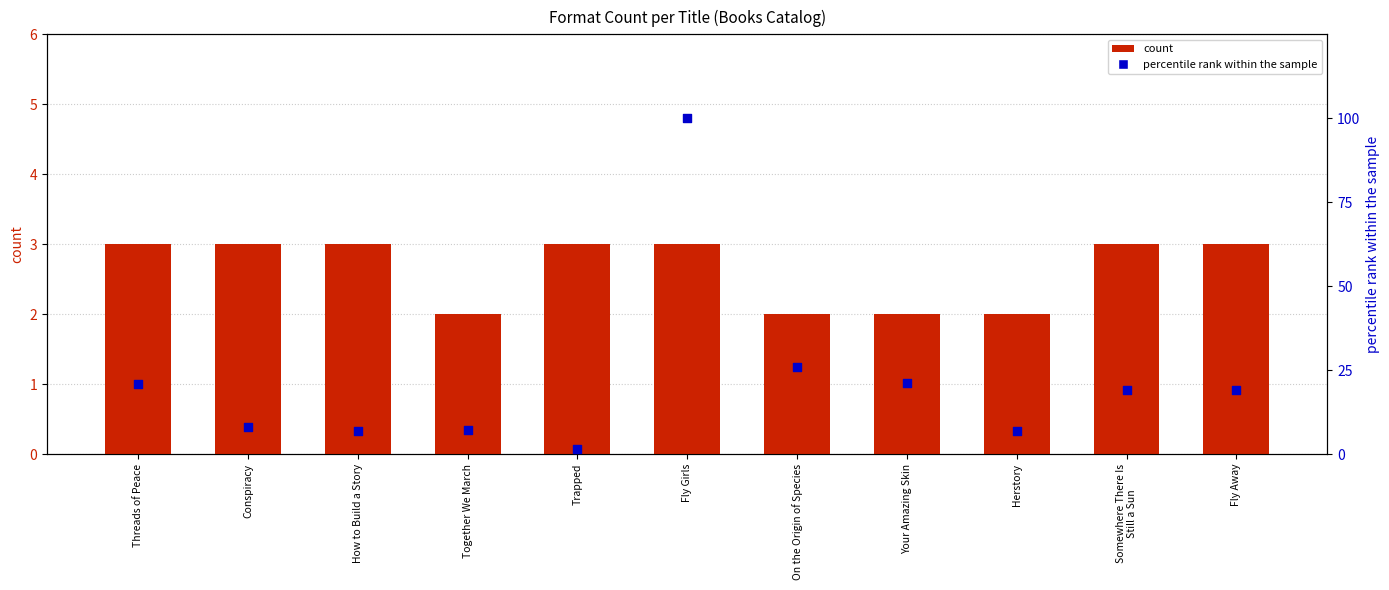

What is the total value across all series at Fly Away?

22.0